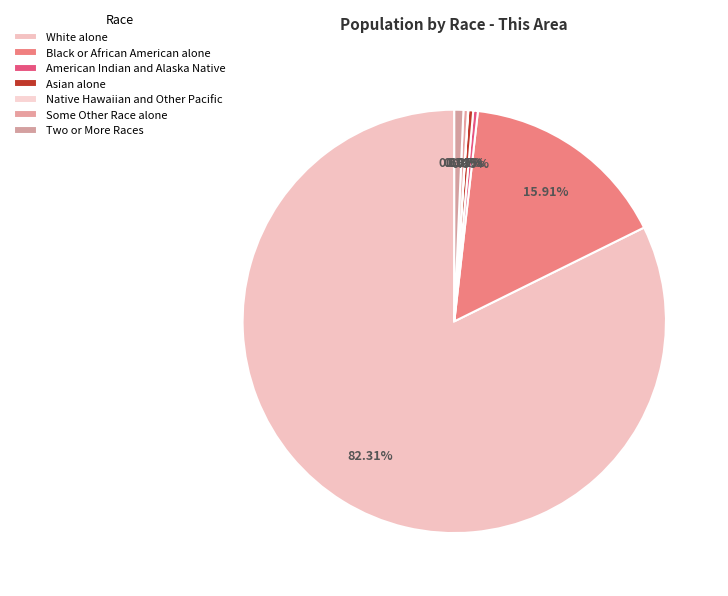

How many segments does this pie chart have?

7